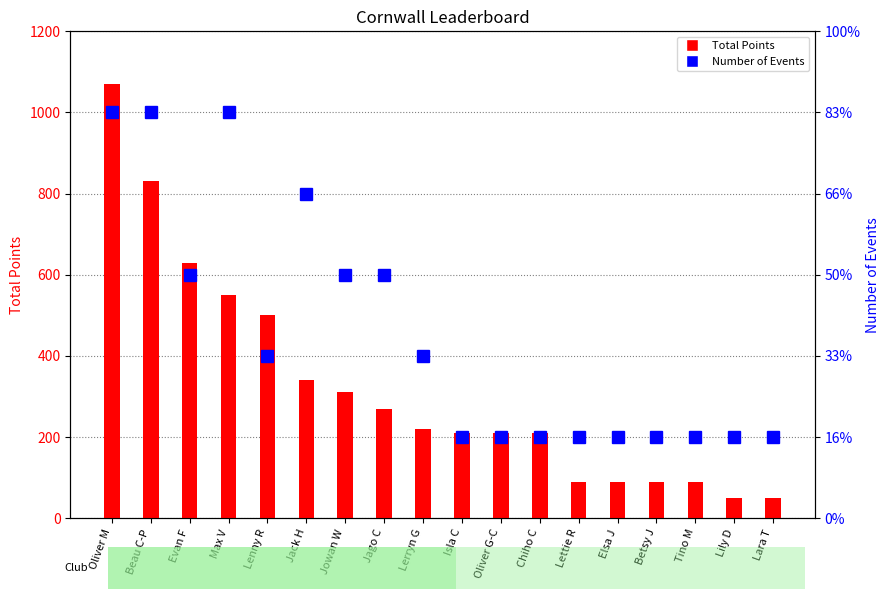

List the series in order of their peak value, highest first.

Total Points, Number of Events